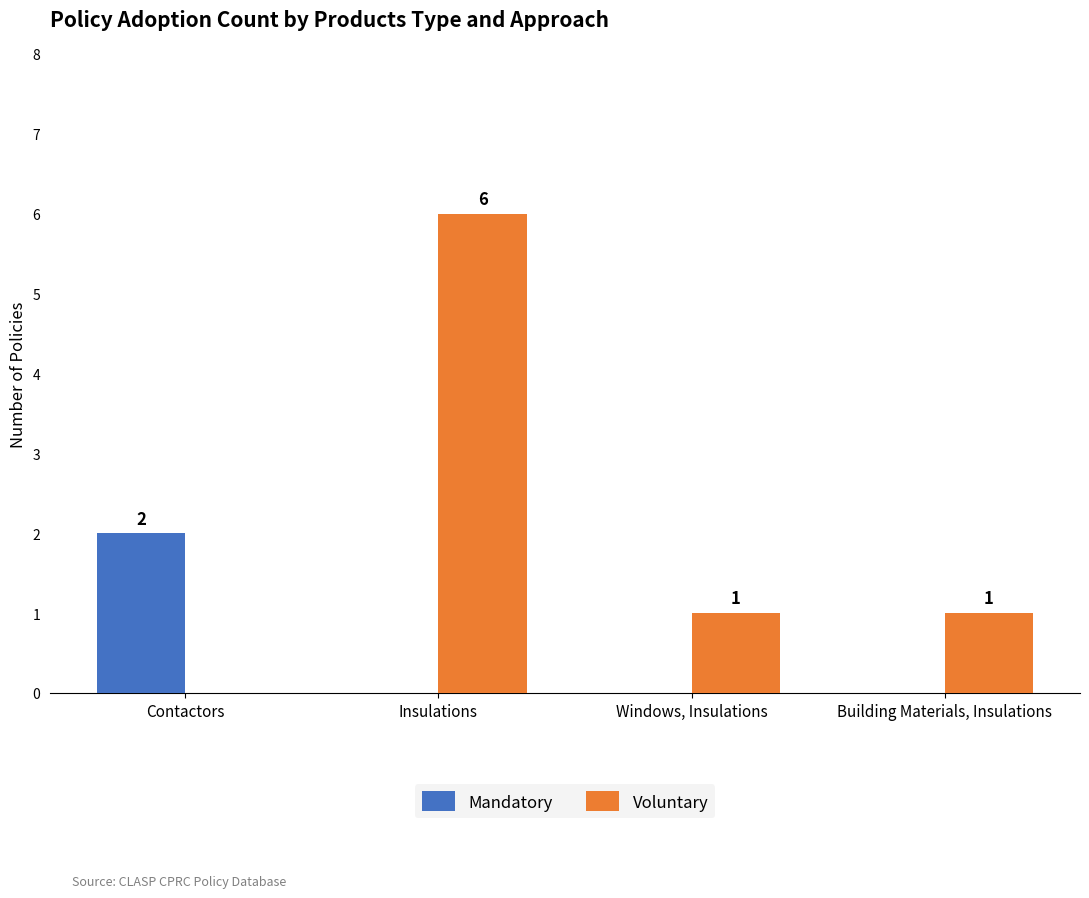

Count the number of data series in this chart.

2